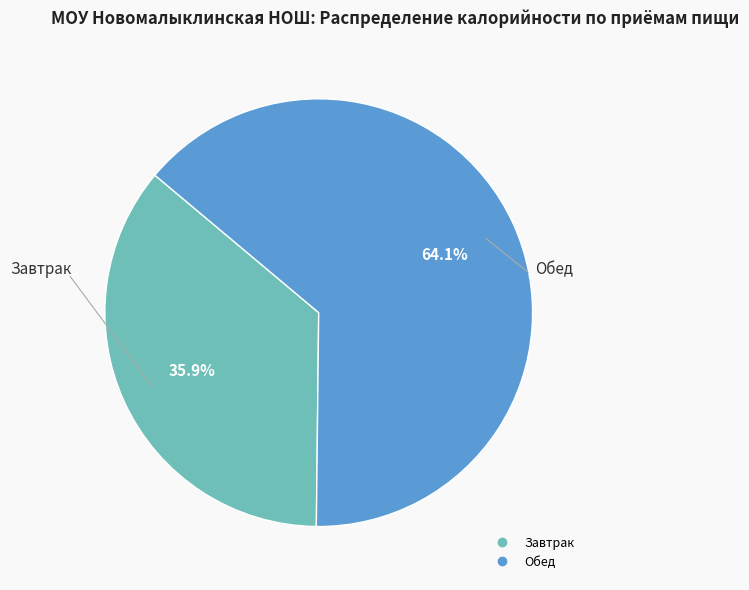

How many slices are in this pie chart?

2